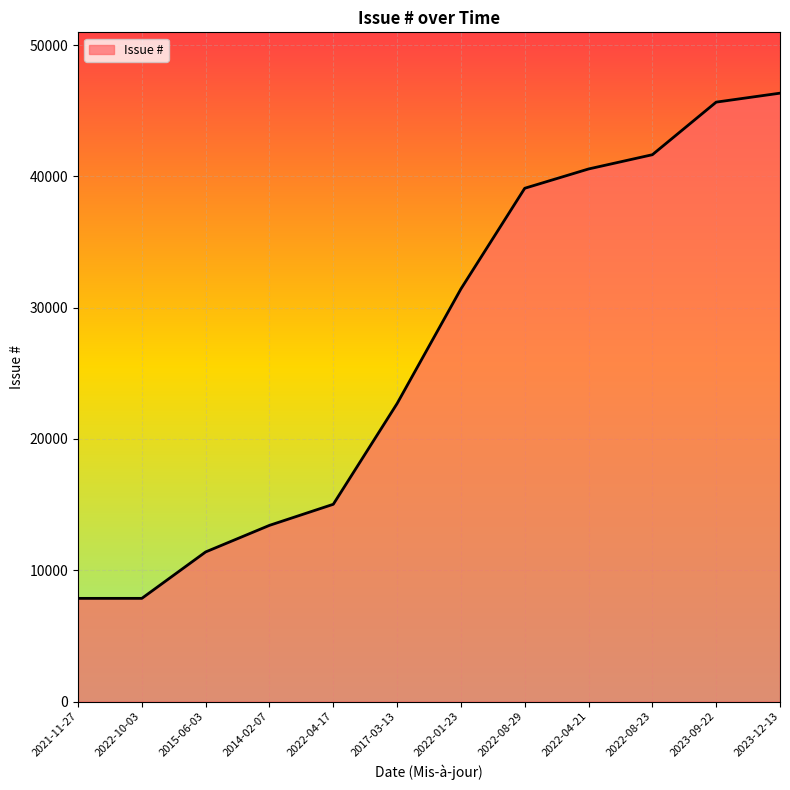

What is the sum of the values at 2023-12-13 and 2021-11-27?

54200